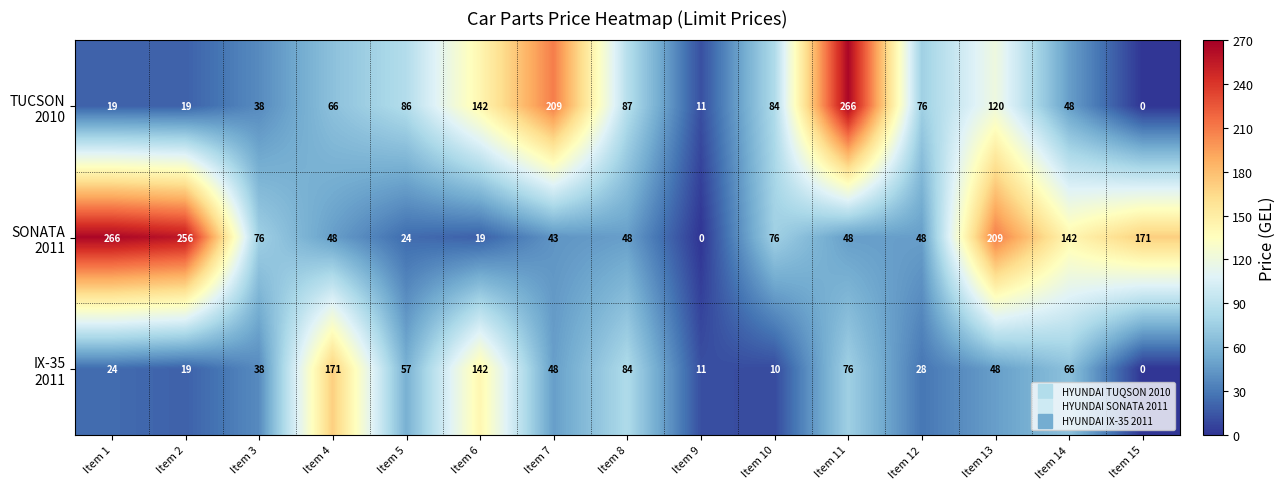

At how many categories does at least one series exceed 255?

3